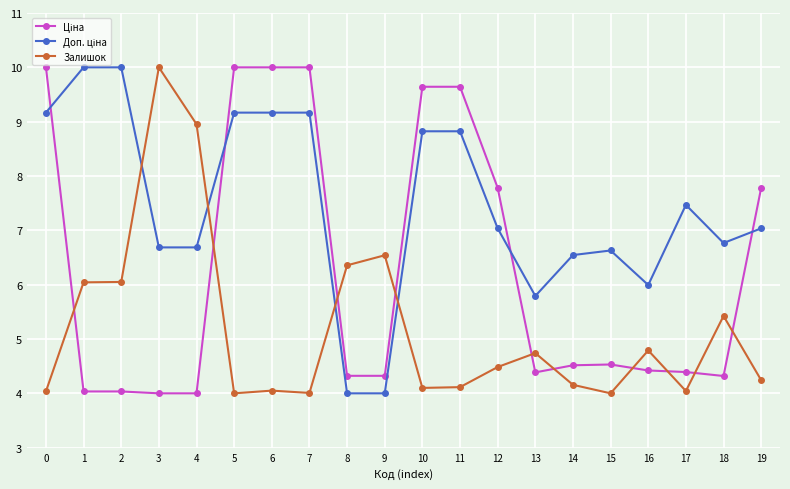

Does the chart display data point markers on the line(s)?

Yes